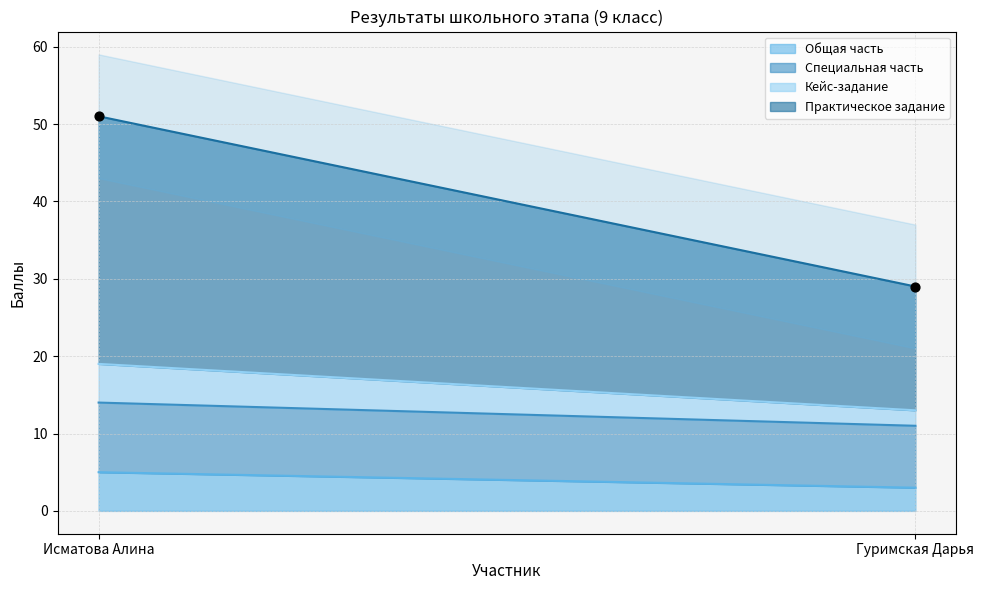

What is the range of Y values (max minus min)?

22